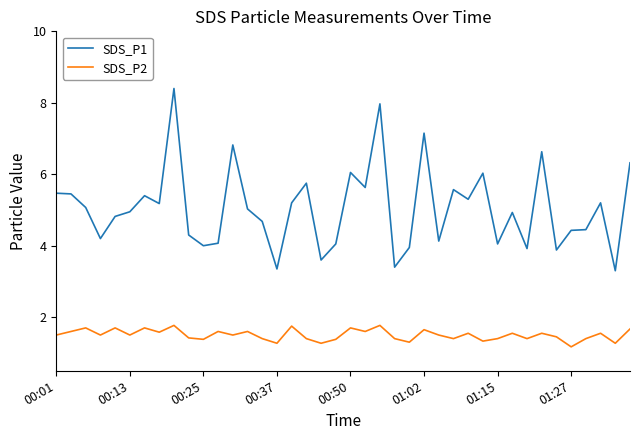

Which series has the largest total across all categories?

SDS_P1